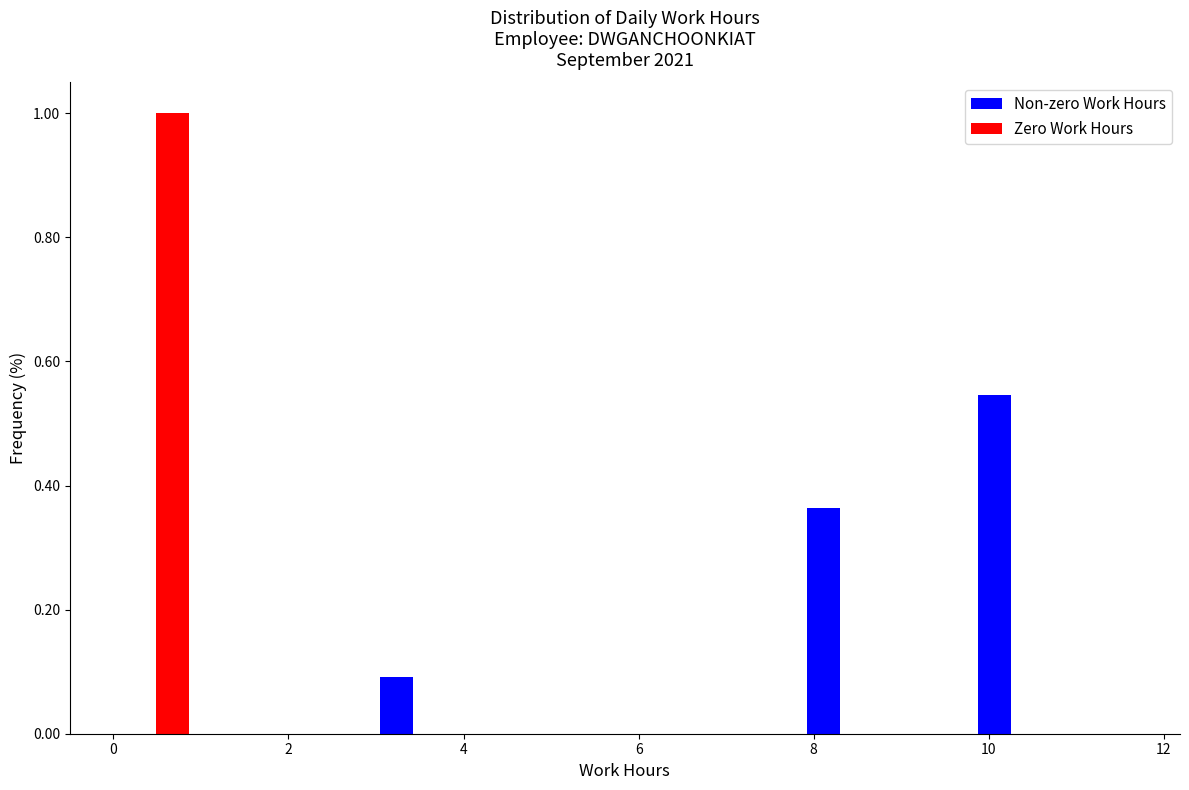

In the Zero Work Hours series, which range on the x-axis has the tallest bar?

0.0 to 1.0